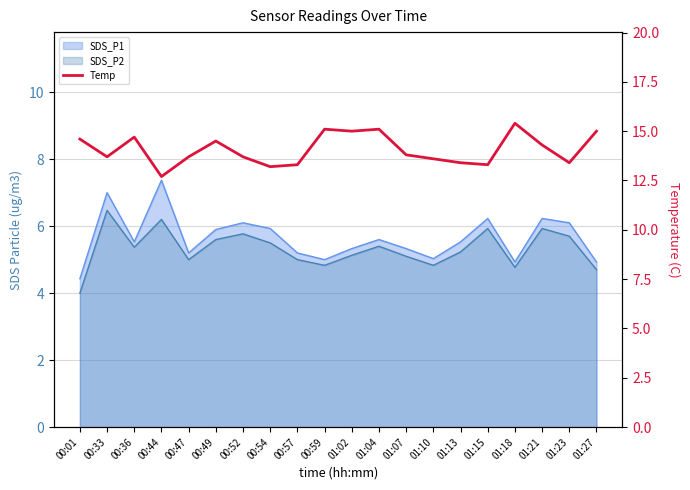

At which label is the value closest to 14?

01:07